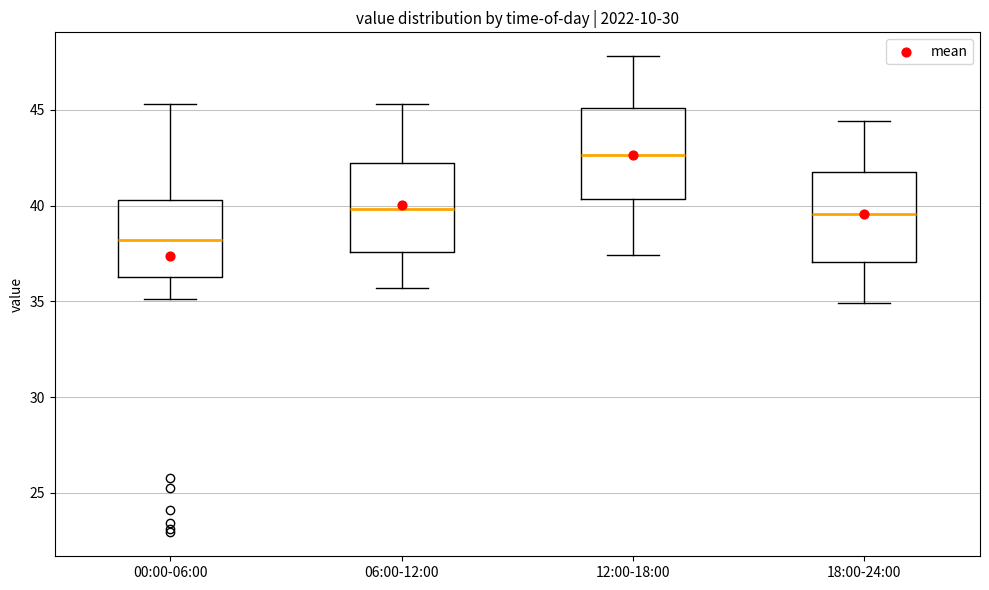

Where does the median line of the box for 18:00-24:00 sit on the y-axis? The values are not printed on the chart, so give them approximately, as read against the axis.

39.5